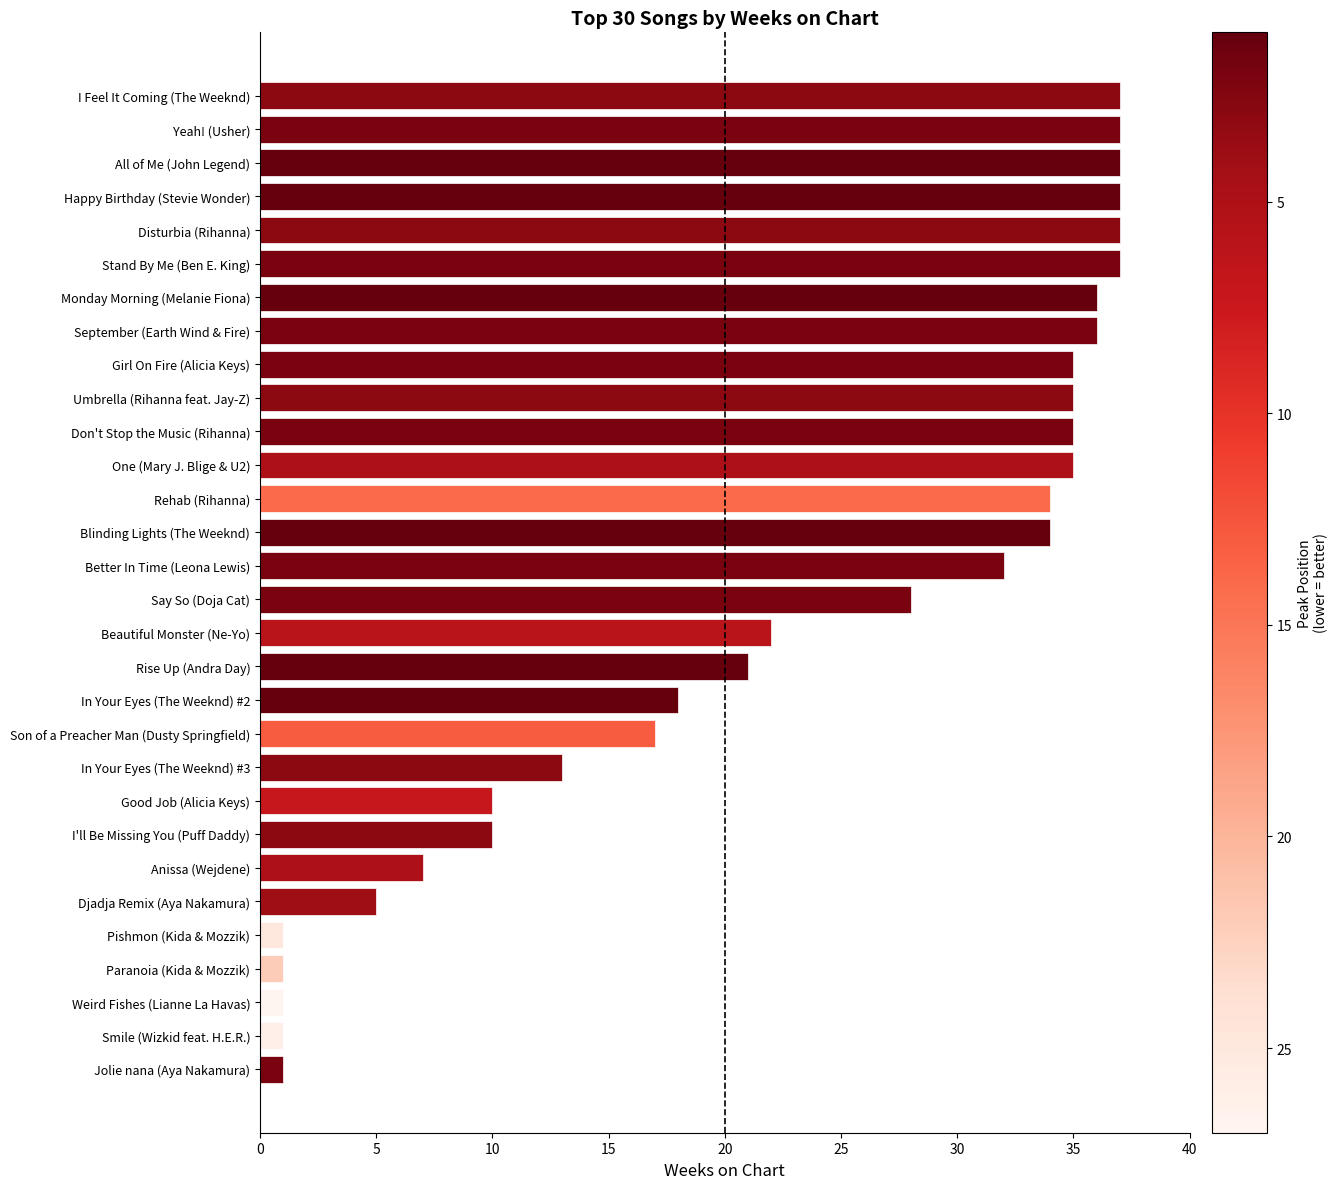

What is the greatest value displayed?

37